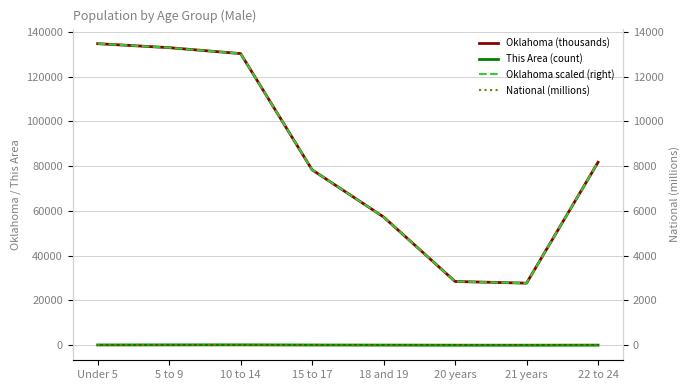

True or false: Oklahoma (thousands) and Oklahoma scaled (right) cross at least once.

False